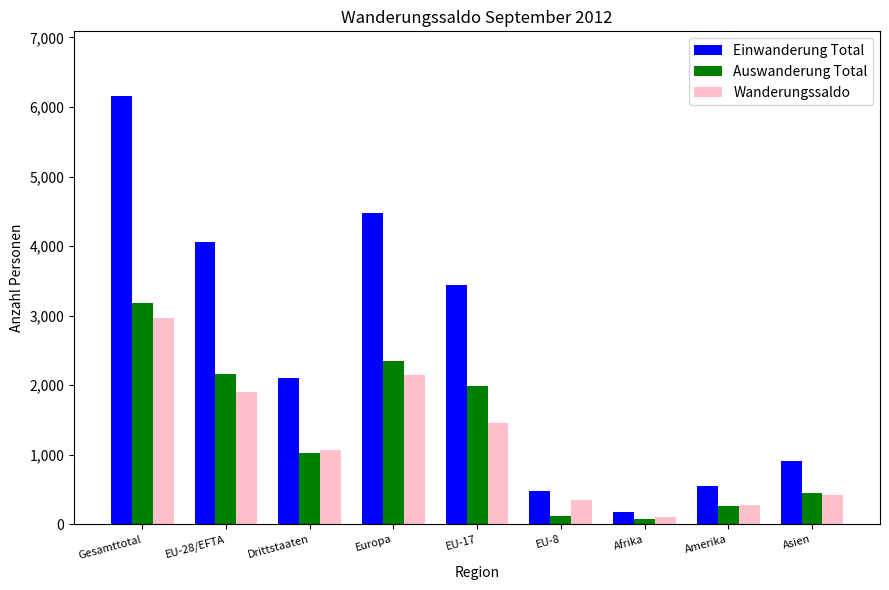

Where does the Wanderungssaldo series first go above 1067?

Gesamttotal